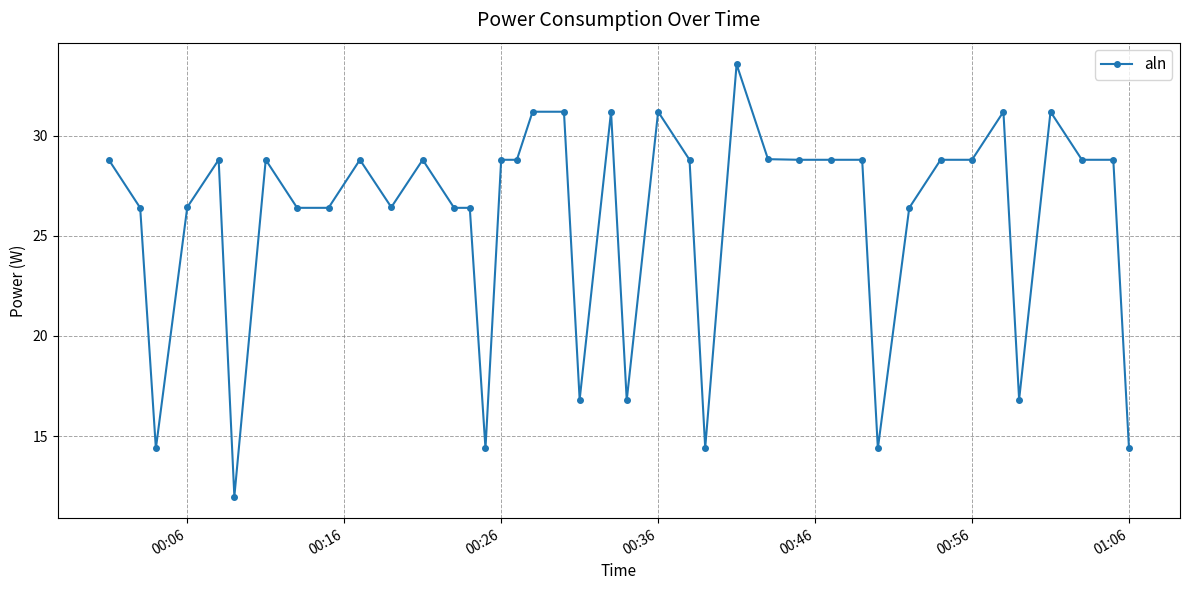

How many series are shown in this chart?

1